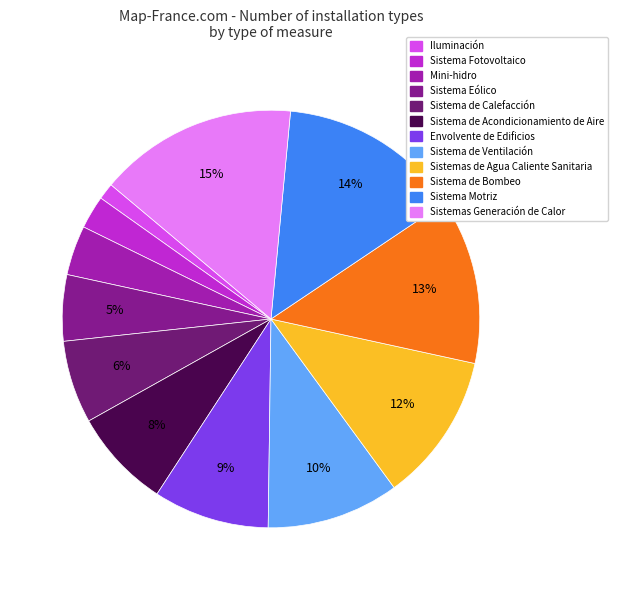

Which slice is the smallest?

Iluminación